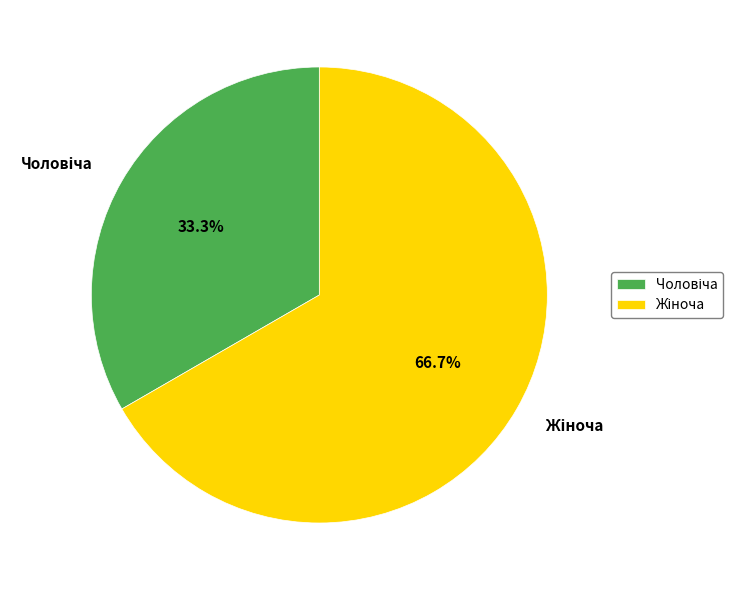

Is there a majority slice in this chart?

Yes